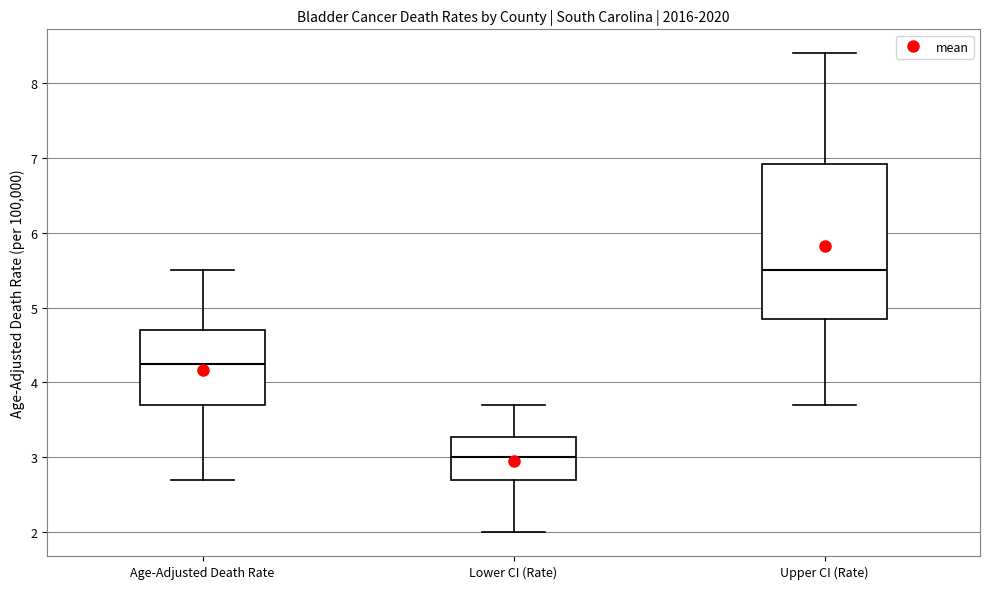

Comparing the boxes themselves (not the whiskers), which one is the tallest?

Upper CI (Rate)